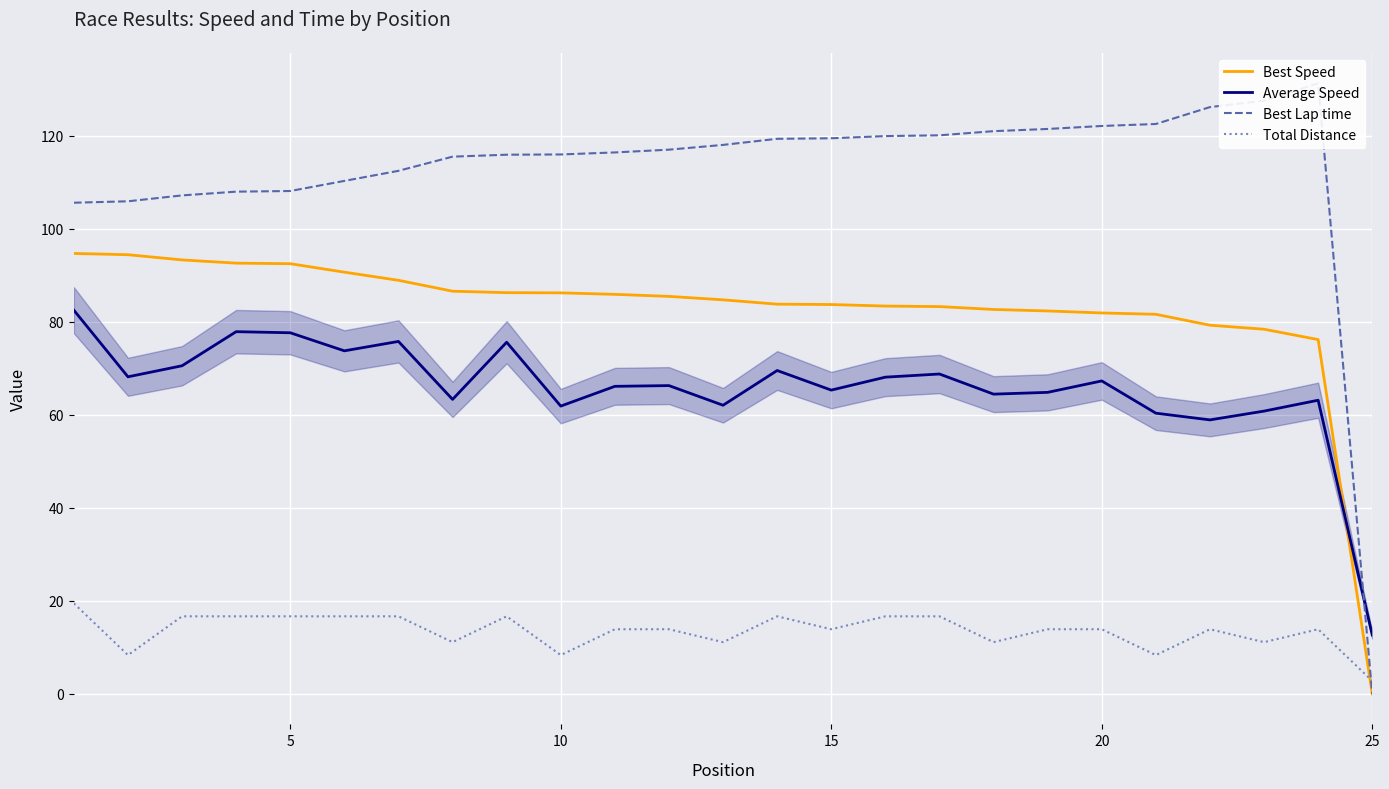

How many times do Best Speed and Total Distance cross each other?

1